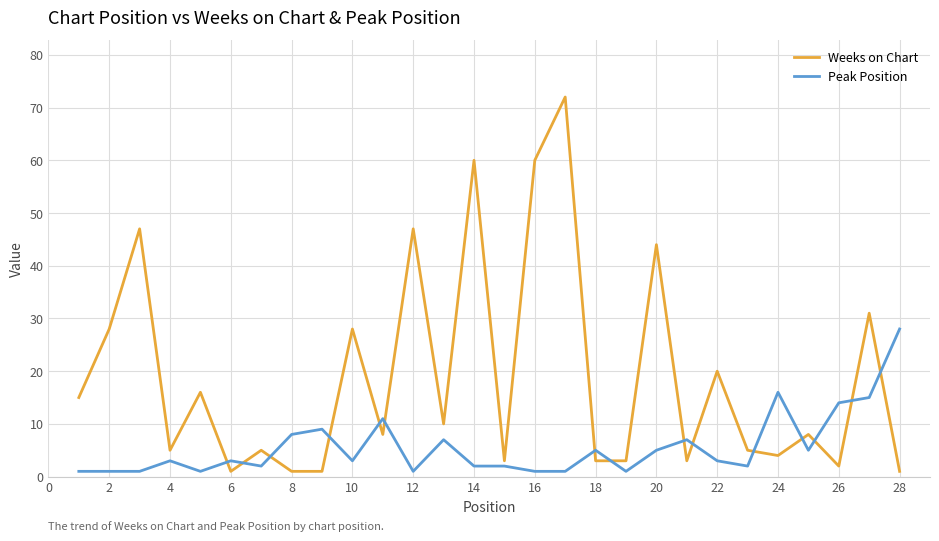

What are all the series names shown in the legend?

Weeks on Chart, Peak Position